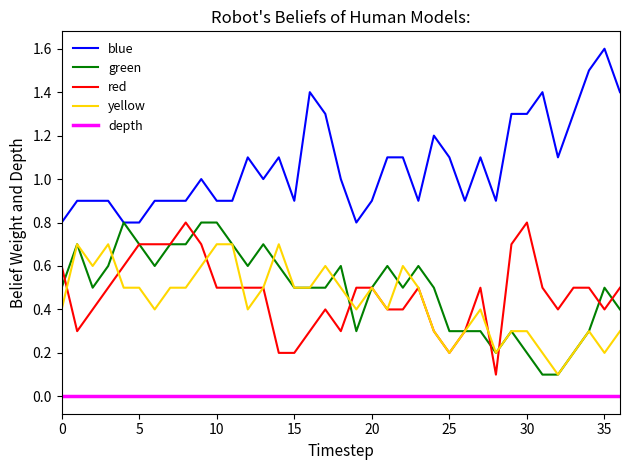

How many lines are shown in the chart?

5